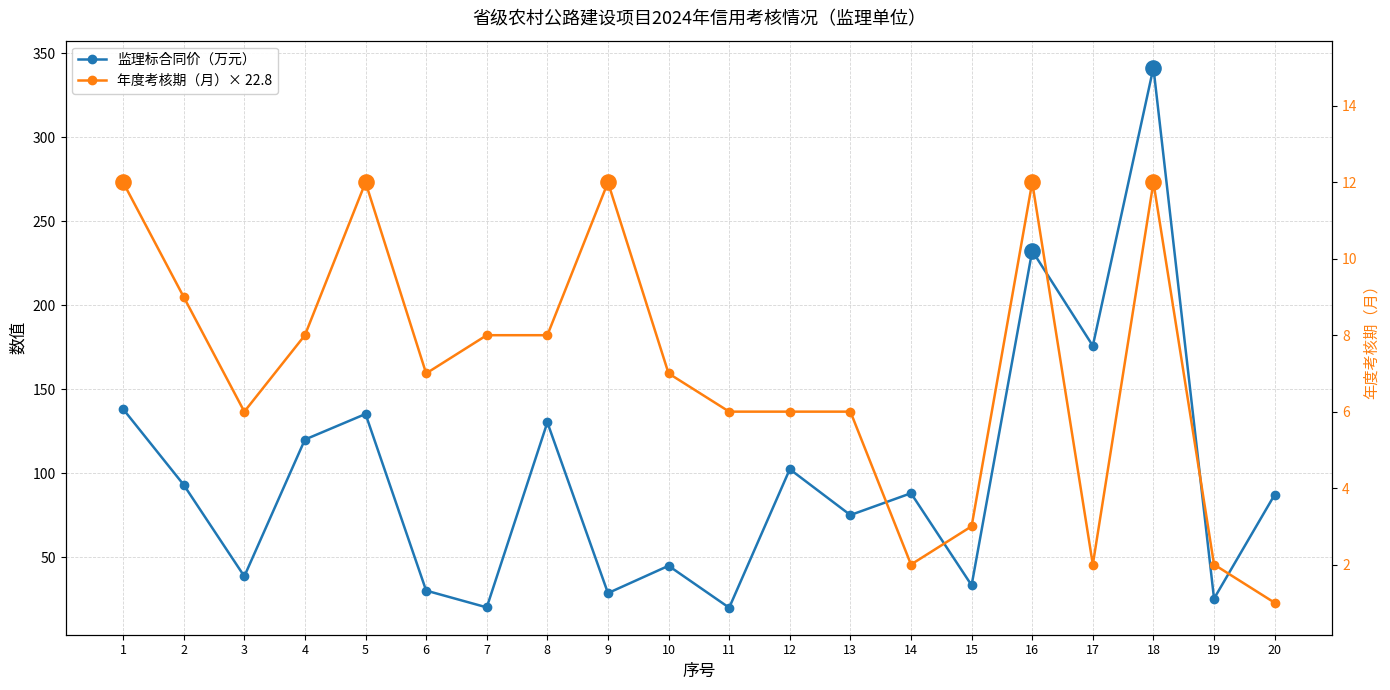

Which series has the largest total across all categories?

年度考核期（月）× 22.8